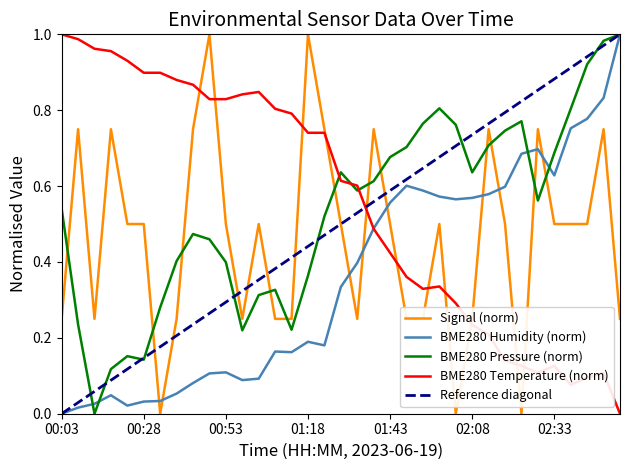

The BME280_pressure series shows 0.3 at 01:08. True or false?

True